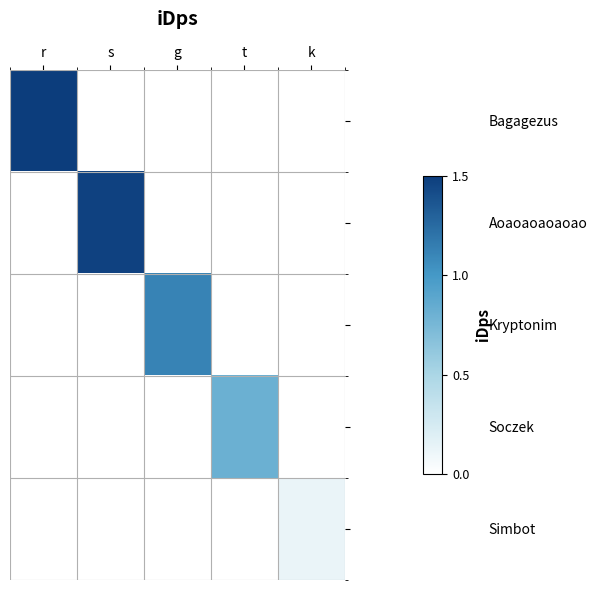

Which series has the widest spread of values?

Bagagezus